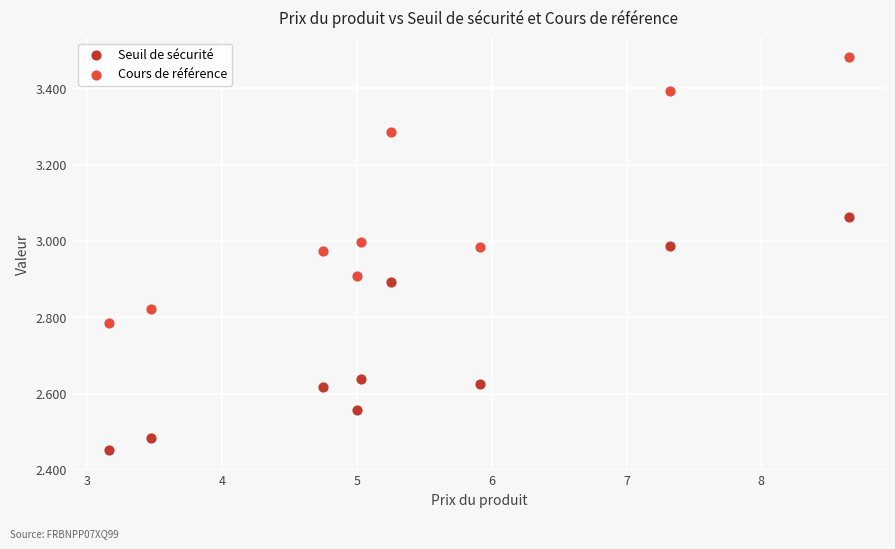

Which series has the largest Y range (max minus min)?

Cours de référence